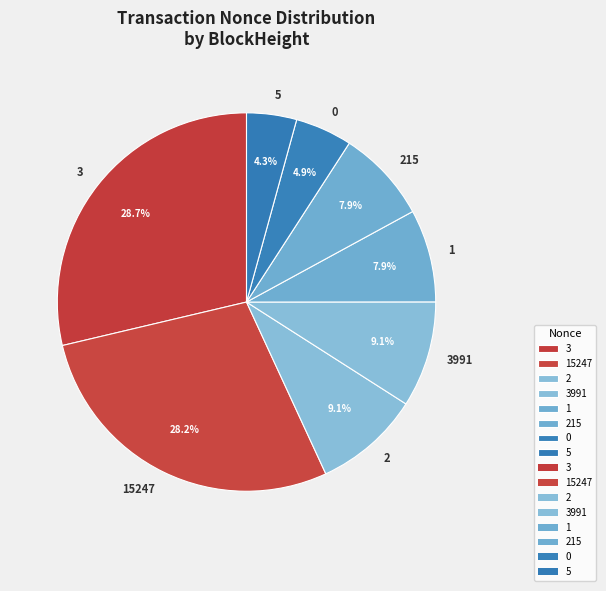

What percentage is the 215 slice, to the nearest percent?

8%